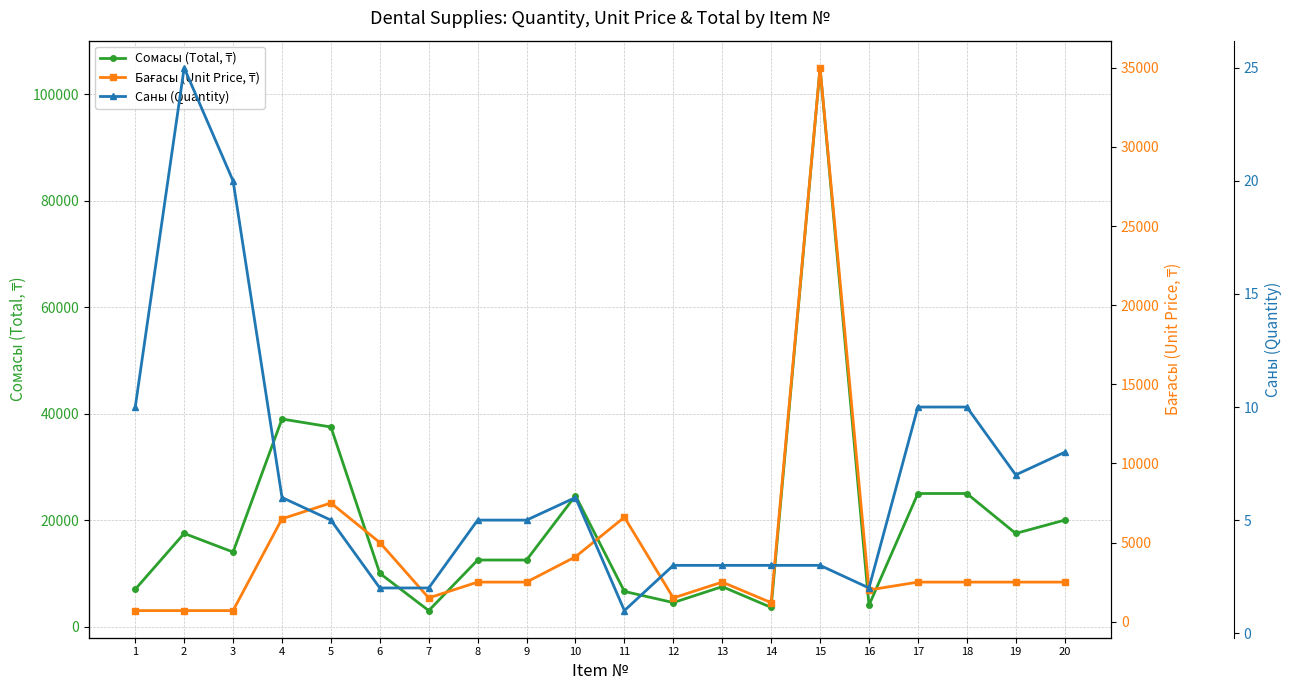

Which series has the largest total across all categories?

Сомасы (Total, ₸)